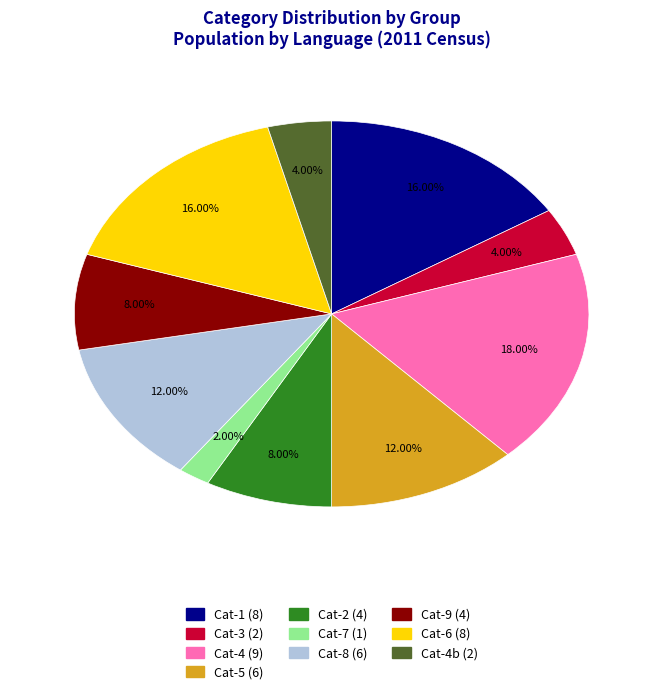

Does any single category account for the majority?

No